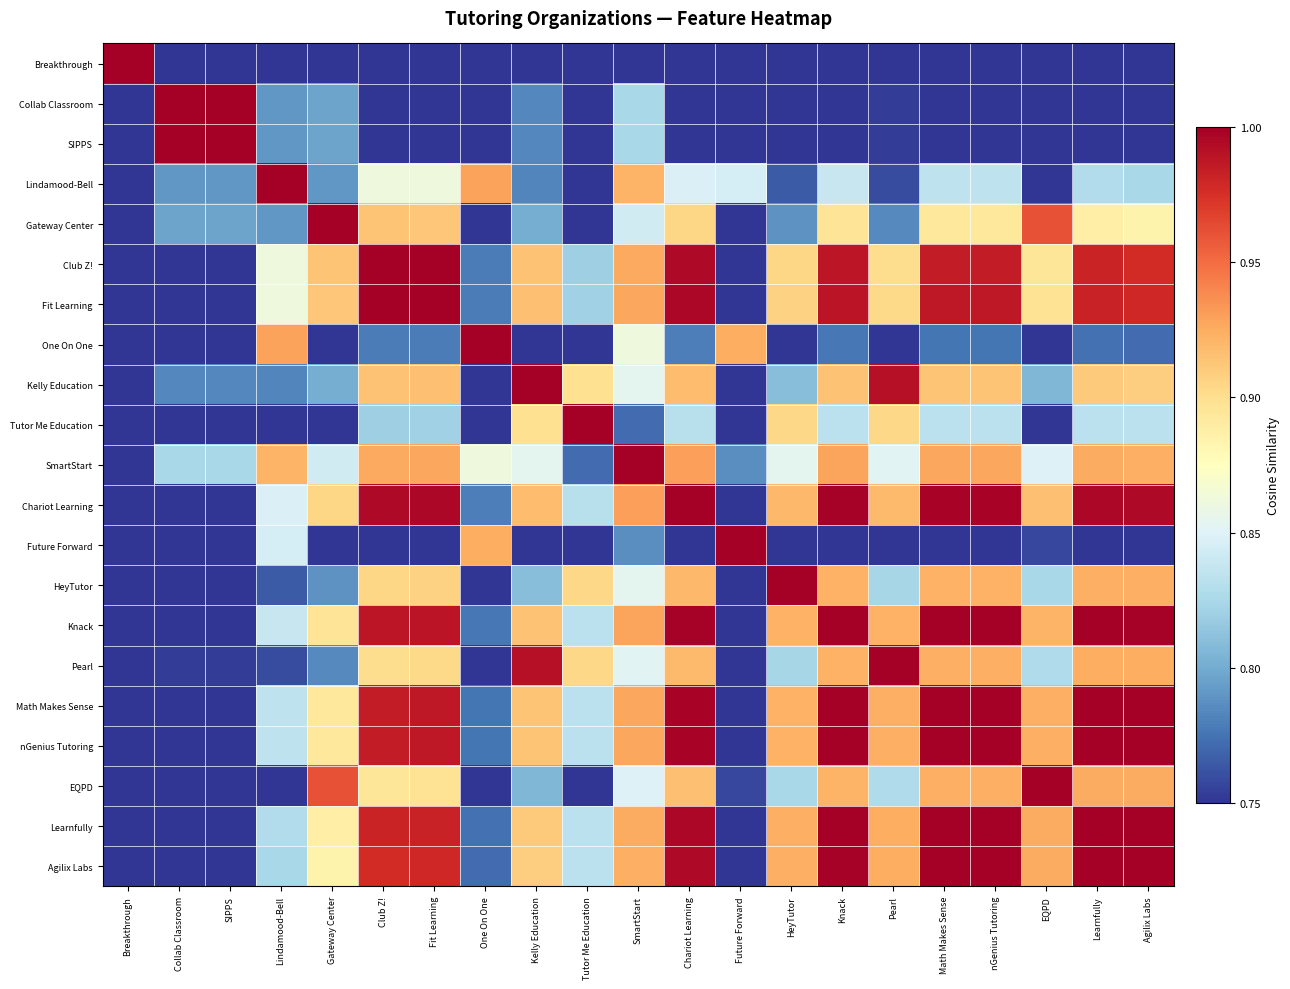

Reading left to right, list all the values displayed in this chart.

Breakthrough: Breakthrough=1.0	Collab Classroom=0.4	SIPPS=0.4	Lindamood-Bell=0.4	Gateway Center=0.4	Club Z!=0.4	Fit Learning=0.4	One On One=0.4	Kelly Education=0.4	Tutor Me Education=0.5	SmartStart=0.4	Chariot Learning=0.4	Future Forward=0.4	HeyTutor=0.4	Knack=0.4	Pearl=0.4	Math Makes Sense=0.4	nGenius Tutoring=0.4	EQPD=0.4	Learnfully=0.4	Agilix Labs=0.4
Collab Classroom: Breakthrough=0.4	Collab Classroom=1.0	SIPPS=1.0	Lindamood-Bell=0.8	Gateway Center=0.8	Club Z!=0.7	Fit Learning=0.7	One On One=0.7	Kelly Education=0.8	Tutor Me Education=0.6	SmartStart=0.8	Chariot Learning=0.7	Future Forward=0.7	HeyTutor=0.6	Knack=0.7	Pearl=0.8	Math Makes Sense=0.7	nGenius Tutoring=0.7	EQPD=0.7	Learnfully=0.7	Agilix Labs=0.7
SIPPS: Breakthrough=0.4	Collab Classroom=1.0	SIPPS=1.0	Lindamood-Bell=0.8	Gateway Center=0.8	Club Z!=0.7	Fit Learning=0.7	One On One=0.7	Kelly Education=0.8	Tutor Me Education=0.6	SmartStart=0.8	Chariot Learning=0.7	Future Forward=0.7	HeyTutor=0.6	Knack=0.7	Pearl=0.8	Math Makes Sense=0.7	nGenius Tutoring=0.7	EQPD=0.7	Learnfully=0.7	Agilix Labs=0.7
Lindamood-Bell: Breakthrough=0.4	Collab Classroom=0.8	SIPPS=0.8	Lindamood-Bell=1.0	Gateway Center=0.8	Club Z!=0.9	Fit Learning=0.9	One On One=0.9	Kelly Education=0.8	Tutor Me Education=0.7	SmartStart=0.9	Chariot Learning=0.8	Future Forward=0.8	HeyTutor=0.8	Knack=0.8	Pearl=0.8	Math Makes Sense=0.8	nGenius Tutoring=0.8	EQPD=0.8	Learnfully=0.8	Agilix Labs=0.8
Gateway Center: Breakthrough=0.4	Collab Classroom=0.8	SIPPS=0.8	Lindamood-Bell=0.8	Gateway Center=1.0	Club Z!=0.9	Fit Learning=0.9	One On One=0.7	Kelly Education=0.8	Tutor Me Education=0.7	SmartStart=0.8	Chariot Learning=0.9	Future Forward=0.7	HeyTutor=0.8	Knack=0.9	Pearl=0.8	Math Makes Sense=0.9	nGenius Tutoring=0.9	EQPD=1.0	Learnfully=0.9	Agilix Labs=0.9
Club Z!: Breakthrough=0.4	Collab Classroom=0.7	SIPPS=0.7	Lindamood-Bell=0.9	Gateway Center=0.9	Club Z!=1.0	Fit Learning=1.0	One On One=0.8	Kelly Education=0.9	Tutor Me Education=0.8	SmartStart=0.9	Chariot Learning=1.0	Future Forward=0.7	HeyTutor=0.9	Knack=1.0	Pearl=0.9	Math Makes Sense=1.0	nGenius Tutoring=1.0	EQPD=0.9	Learnfully=1.0	Agilix Labs=1.0
Fit Learning: Breakthrough=0.4	Collab Classroom=0.7	SIPPS=0.7	Lindamood-Bell=0.9	Gateway Center=0.9	Club Z!=1.0	Fit Learning=1.0	One On One=0.8	Kelly Education=0.9	Tutor Me Education=0.8	SmartStart=0.9	Chariot Learning=1.0	Future Forward=0.7	HeyTutor=0.9	Knack=1.0	Pearl=0.9	Math Makes Sense=1.0	nGenius Tutoring=1.0	EQPD=0.9	Learnfully=1.0	Agilix Labs=1.0
One On One: Breakthrough=0.4	Collab Classroom=0.7	SIPPS=0.7	Lindamood-Bell=0.9	Gateway Center=0.7	Club Z!=0.8	Fit Learning=0.8	One On One=1.0	Kelly Education=0.7	Tutor Me Education=0.6	SmartStart=0.9	Chariot Learning=0.8	Future Forward=0.9	HeyTutor=0.7	Knack=0.8	Pearl=0.7	Math Makes Sense=0.8	nGenius Tutoring=0.8	EQPD=0.7	Learnfully=0.8	Agilix Labs=0.8
Kelly Education: Breakthrough=0.4	Collab Classroom=0.8	SIPPS=0.8	Lindamood-Bell=0.8	Gateway Center=0.8	Club Z!=0.9	Fit Learning=0.9	One On One=0.7	Kelly Education=1.0	Tutor Me Education=0.9	SmartStart=0.9	Chariot Learning=0.9	Future Forward=0.6	HeyTutor=0.8	Knack=0.9	Pearl=1.0	Math Makes Sense=0.9	nGenius Tutoring=0.9	EQPD=0.8	Learnfully=0.9	Agilix Labs=0.9
Tutor Me Education: Breakthrough=0.5	Collab Classroom=0.6	SIPPS=0.6	Lindamood-Bell=0.7	Gateway Center=0.7	Club Z!=0.8	Fit Learning=0.8	One On One=0.6	Kelly Education=0.9	Tutor Me Education=1.0	SmartStart=0.8	Chariot Learning=0.8	Future Forward=0.5	HeyTutor=0.9	Knack=0.8	Pearl=0.9	Math Makes Sense=0.8	nGenius Tutoring=0.8	EQPD=0.7	Learnfully=0.8	Agilix Labs=0.8
SmartStart: Breakthrough=0.4	Collab Classroom=0.8	SIPPS=0.8	Lindamood-Bell=0.9	Gateway Center=0.8	Club Z!=0.9	Fit Learning=0.9	One On One=0.9	Kelly Education=0.9	Tutor Me Education=0.8	SmartStart=1.0	Chariot Learning=0.9	Future Forward=0.8	HeyTutor=0.9	Knack=0.9	Pearl=0.9	Math Makes Sense=0.9	nGenius Tutoring=0.9	EQPD=0.8	Learnfully=0.9	Agilix Labs=0.9
Chariot Learning: Breakthrough=0.4	Collab Classroom=0.7	SIPPS=0.7	Lindamood-Bell=0.8	Gateway Center=0.9	Club Z!=1.0	Fit Learning=1.0	One On One=0.8	Kelly Education=0.9	Tutor Me Education=0.8	SmartStart=0.9	Chariot Learning=1.0	Future Forward=0.7	HeyTutor=0.9	Knack=1.0	Pearl=0.9	Math Makes Sense=1.0	nGenius Tutoring=1.0	EQPD=0.9	Learnfully=1.0	Agilix Labs=1.0
Future Forward: Breakthrough=0.4	Collab Classroom=0.7	SIPPS=0.7	Lindamood-Bell=0.8	Gateway Center=0.7	Club Z!=0.7	Fit Learning=0.7	One On One=0.9	Kelly Education=0.6	Tutor Me Education=0.5	SmartStart=0.8	Chariot Learning=0.7	Future Forward=1.0	HeyTutor=0.6	Knack=0.7	Pearl=0.6	Math Makes Sense=0.7	nGenius Tutoring=0.7	EQPD=0.8	Learnfully=0.7	Agilix Labs=0.7
HeyTutor: Breakthrough=0.4	Collab Classroom=0.6	SIPPS=0.6	Lindamood-Bell=0.8	Gateway Center=0.8	Club Z!=0.9	Fit Learning=0.9	One On One=0.7	Kelly Education=0.8	Tutor Me Education=0.9	SmartStart=0.9	Chariot Learning=0.9	Future Forward=0.6	HeyTutor=1.0	Knack=0.9	Pearl=0.8	Math Makes Sense=0.9	nGenius Tutoring=0.9	EQPD=0.8	Learnfully=0.9	Agilix Labs=0.9
Knack: Breakthrough=0.4	Collab Classroom=0.7	SIPPS=0.7	Lindamood-Bell=0.8	Gateway Center=0.9	Club Z!=1.0	Fit Learning=1.0	One On One=0.8	Kelly Education=0.9	Tutor Me Education=0.8	SmartStart=0.9	Chariot Learning=1.0	Future Forward=0.7	HeyTutor=0.9	Knack=1.0	Pearl=0.9	Math Makes Sense=1.0	nGenius Tutoring=1.0	EQPD=0.9	Learnfully=1.0	Agilix Labs=1.0
Pearl: Breakthrough=0.4	Collab Classroom=0.8	SIPPS=0.8	Lindamood-Bell=0.8	Gateway Center=0.8	Club Z!=0.9	Fit Learning=0.9	One On One=0.7	Kelly Education=1.0	Tutor Me Education=0.9	SmartStart=0.9	Chariot Learning=0.9	Future Forward=0.6	HeyTutor=0.8	Knack=0.9	Pearl=1.0	Math Makes Sense=0.9	nGenius Tutoring=0.9	EQPD=0.8	Learnfully=0.9	Agilix Labs=0.9
Math Makes Sense: Breakthrough=0.4	Collab Classroom=0.7	SIPPS=0.7	Lindamood-Bell=0.8	Gateway Center=0.9	Club Z!=1.0	Fit Learning=1.0	One On One=0.8	Kelly Education=0.9	Tutor Me Education=0.8	SmartStart=0.9	Chariot Learning=1.0	Future Forward=0.7	HeyTutor=0.9	Knack=1.0	Pearl=0.9	Math Makes Sense=1.0	nGenius Tutoring=1.0	EQPD=0.9	Learnfully=1.0	Agilix Labs=1.0
nGenius Tutoring: Breakthrough=0.4	Collab Classroom=0.7	SIPPS=0.7	Lindamood-Bell=0.8	Gateway Center=0.9	Club Z!=1.0	Fit Learning=1.0	One On One=0.8	Kelly Education=0.9	Tutor Me Education=0.8	SmartStart=0.9	Chariot Learning=1.0	Future Forward=0.7	HeyTutor=0.9	Knack=1.0	Pearl=0.9	Math Makes Sense=1.0	nGenius Tutoring=1.0	EQPD=0.9	Learnfully=1.0	Agilix Labs=1.0
EQPD: Breakthrough=0.4	Collab Classroom=0.7	SIPPS=0.7	Lindamood-Bell=0.8	Gateway Center=1.0	Club Z!=0.9	Fit Learning=0.9	One On One=0.7	Kelly Education=0.8	Tutor Me Education=0.7	SmartStart=0.8	Chariot Learning=0.9	Future Forward=0.8	HeyTutor=0.8	Knack=0.9	Pearl=0.8	Math Makes Sense=0.9	nGenius Tutoring=0.9	EQPD=1.0	Learnfully=0.9	Agilix Labs=0.9
Learnfully: Breakthrough=0.4	Collab Classroom=0.7	SIPPS=0.7	Lindamood-Bell=0.8	Gateway Center=0.9	Club Z!=1.0	Fit Learning=1.0	One On One=0.8	Kelly Education=0.9	Tutor Me Education=0.8	SmartStart=0.9	Chariot Learning=1.0	Future Forward=0.7	HeyTutor=0.9	Knack=1.0	Pearl=0.9	Math Makes Sense=1.0	nGenius Tutoring=1.0	EQPD=0.9	Learnfully=1.0	Agilix Labs=1.0
Agilix Labs: Breakthrough=0.4	Collab Classroom=0.7	SIPPS=0.7	Lindamood-Bell=0.8	Gateway Center=0.9	Club Z!=1.0	Fit Learning=1.0	One On One=0.8	Kelly Education=0.9	Tutor Me Education=0.8	SmartStart=0.9	Chariot Learning=1.0	Future Forward=0.7	HeyTutor=0.9	Knack=1.0	Pearl=0.9	Math Makes Sense=1.0	nGenius Tutoring=1.0	EQPD=0.9	Learnfully=1.0	Agilix Labs=1.0